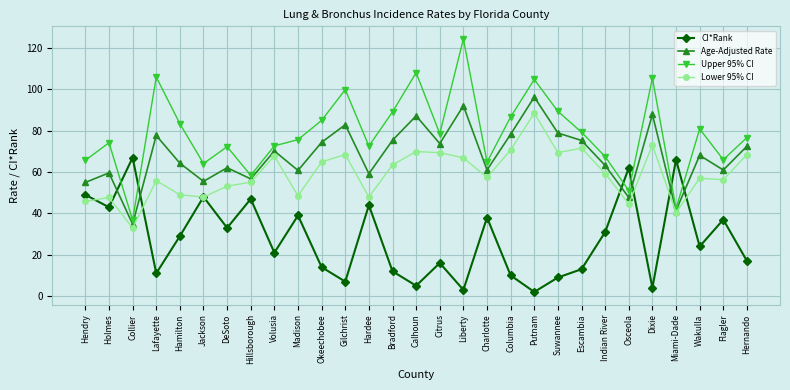

Rank the series by their average value, from highest to lowest.

Upper 95% CI, Age-Adjusted Rate, Lower 95% CI, CI*Rank